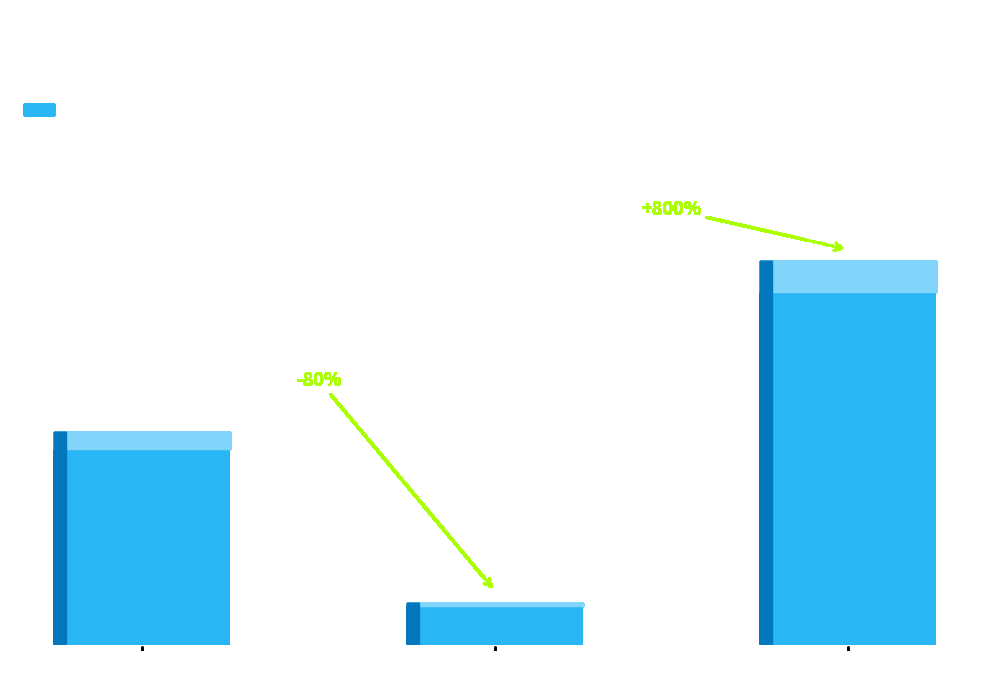

How many values are between 4000 and 36000?

3